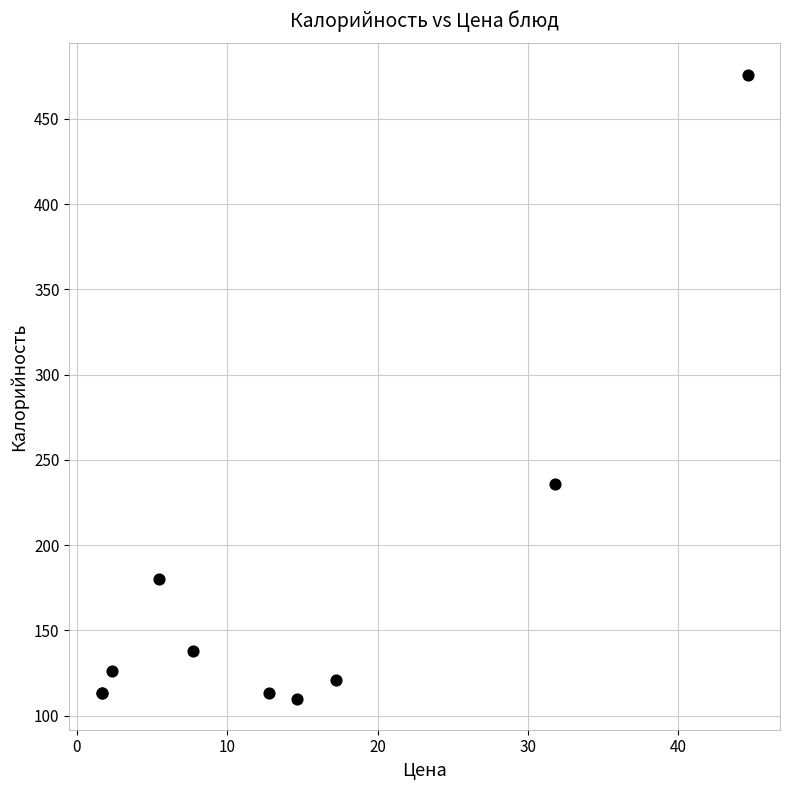

What Y value in the scatter plot is closest to 293?

236